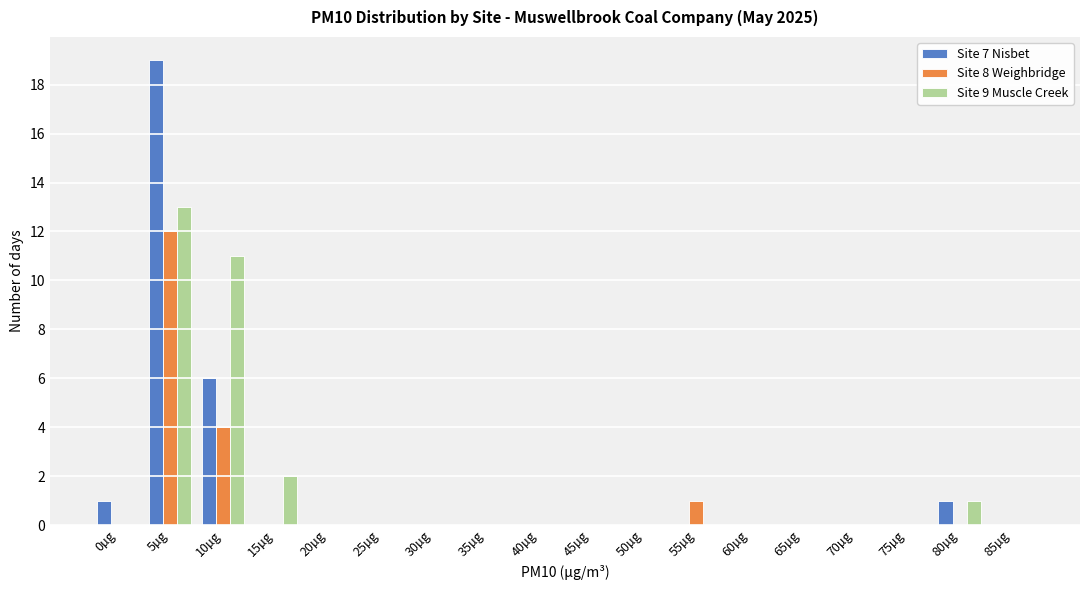

The Site 7 Nisbet series shows 9 at 45µg. True or false?

False